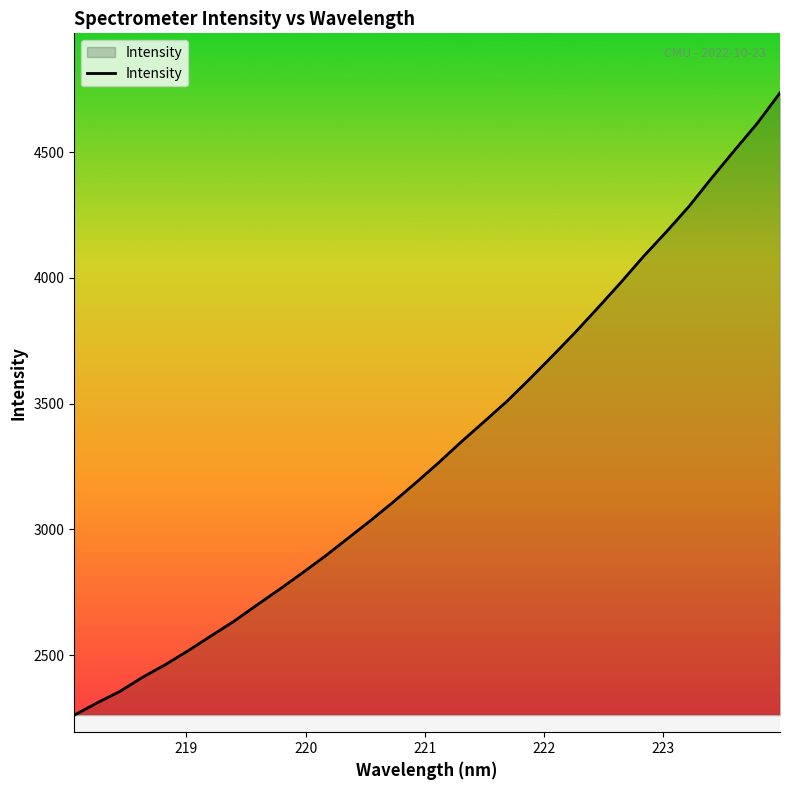

What is the maximum value shown in the chart?

4736.3